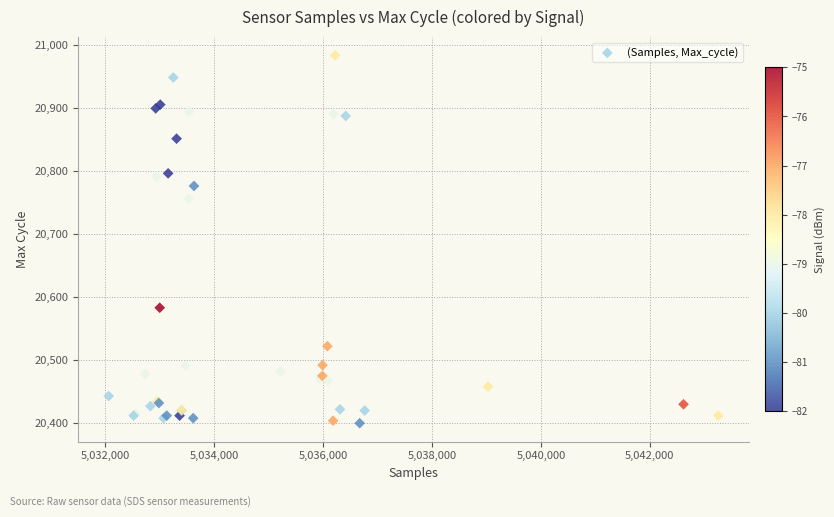

What Y value in the scatter plot is closest to 20691?

20756